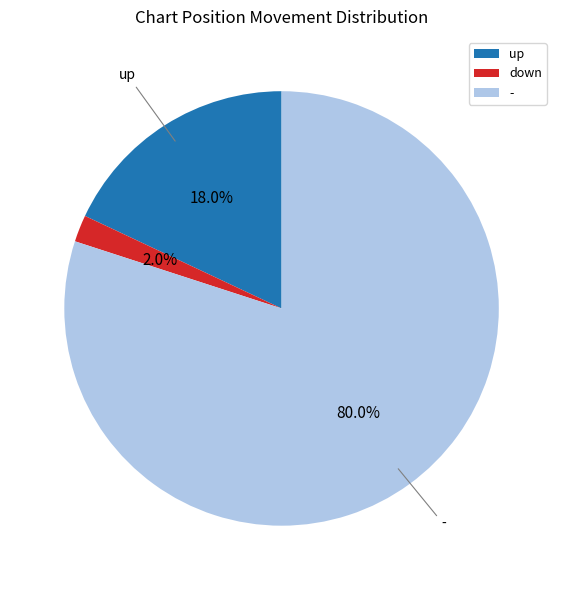

What portion of the pie excludes down?

98.0%